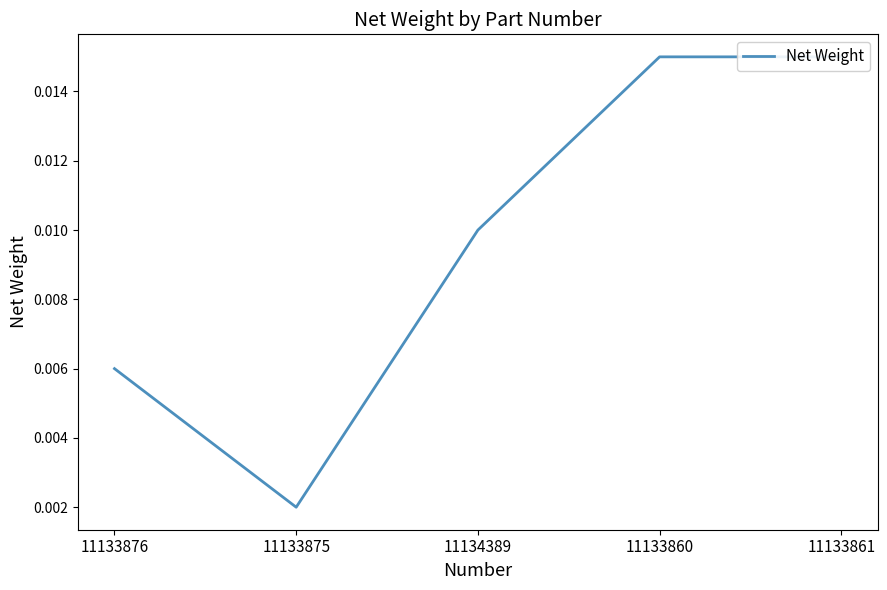

What is the label of the 4th point from the left?

11133860